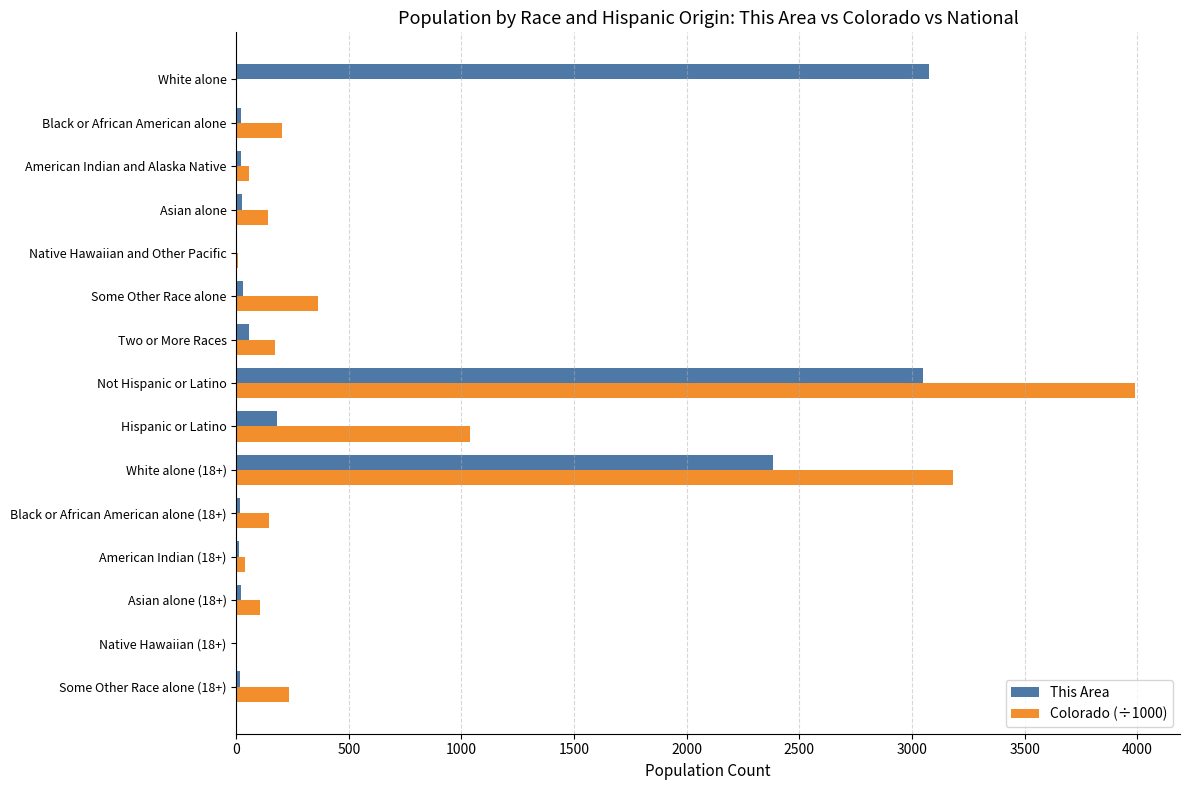

At which category is the sum across all series the highest?

Not Hispanic or Latino